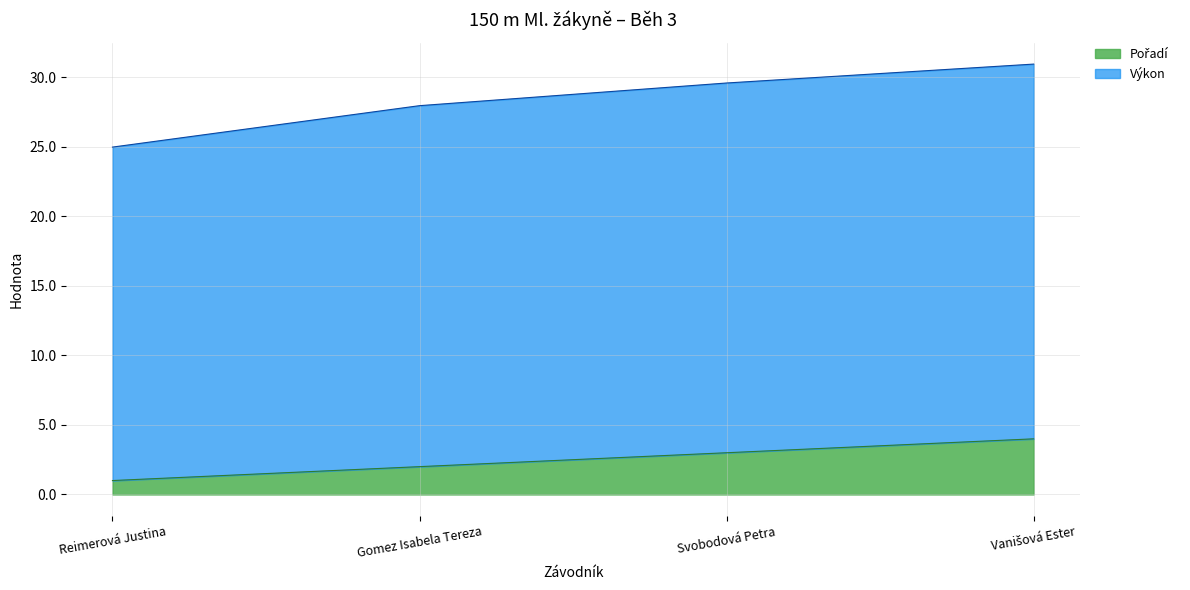

True or false: Pořadí has more than 0 points higher than both neighbors.

False